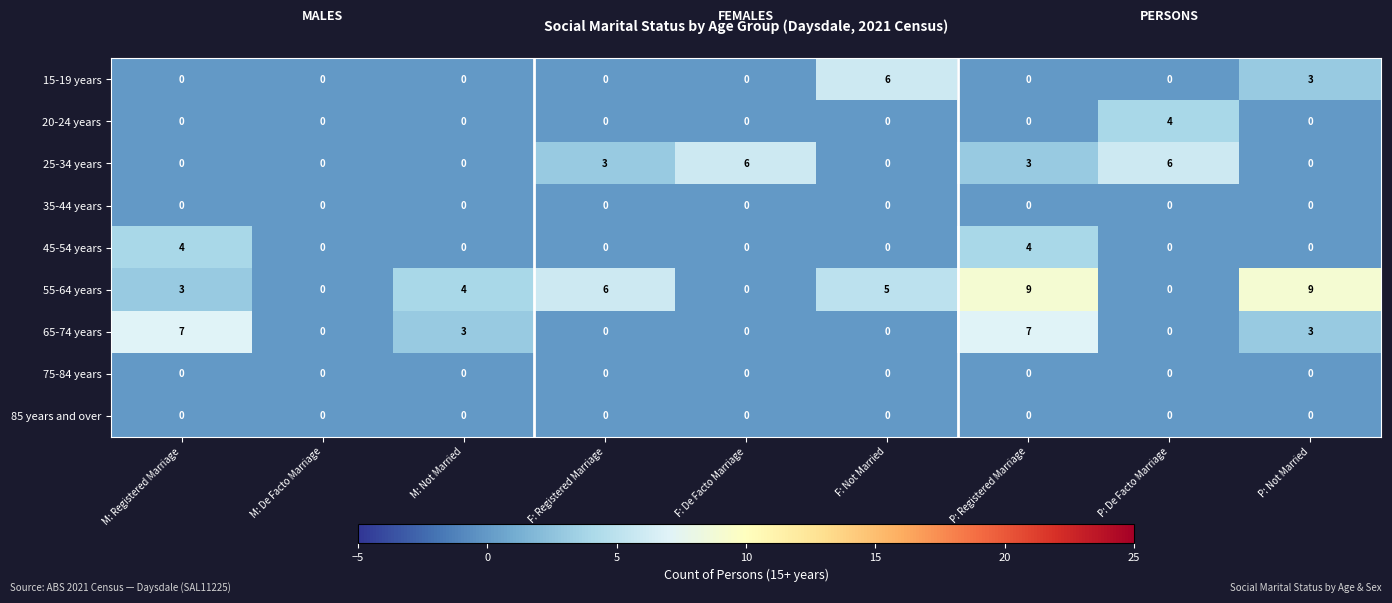

How many values in 55-64 years are above zero?

6